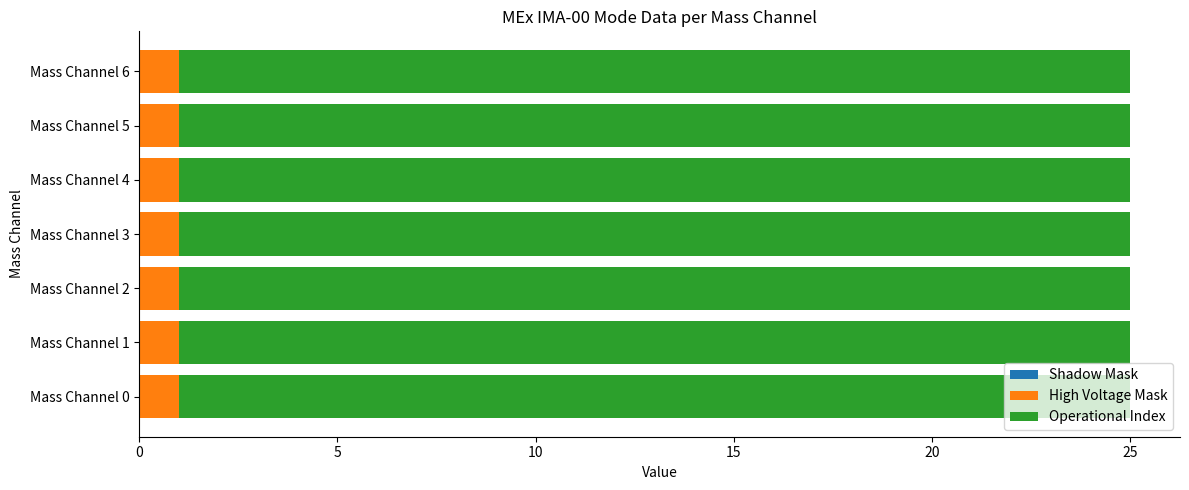

Is it true that High Voltage Mask equals 2 at Mass Channel 3?

False